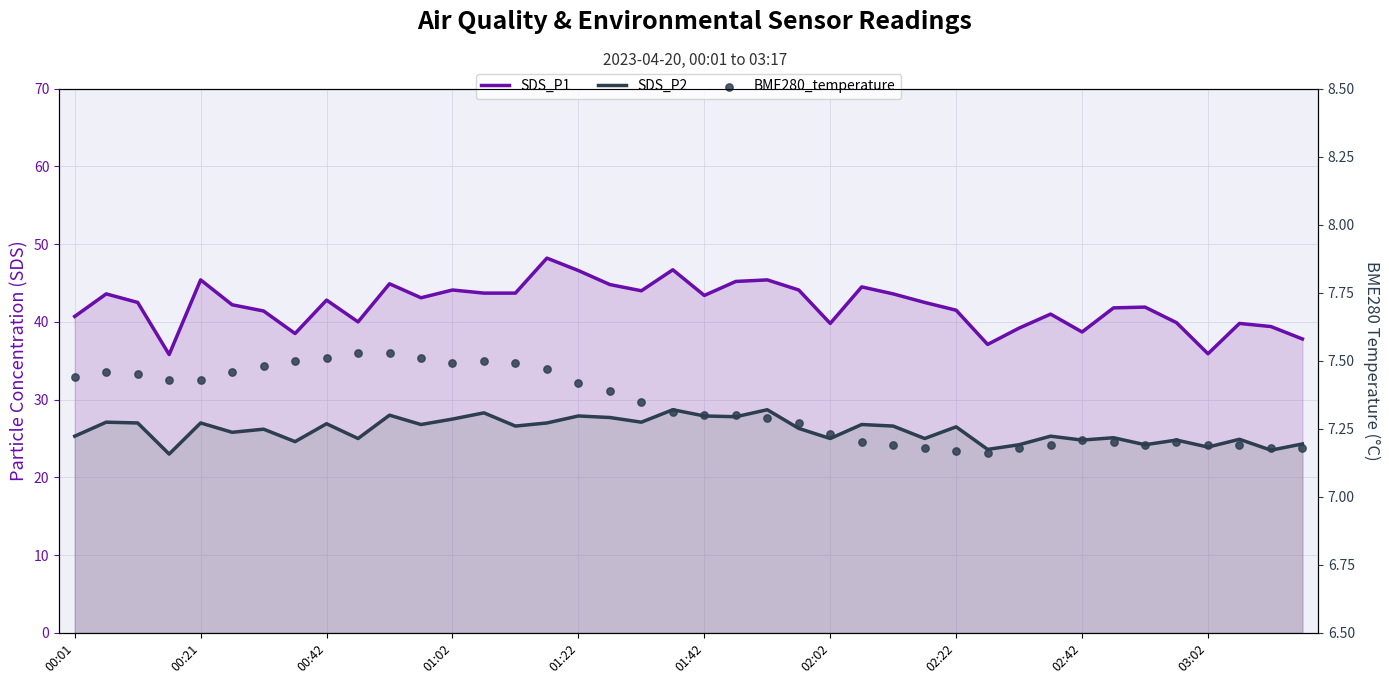

At which category is the sum across all series the highest?

19